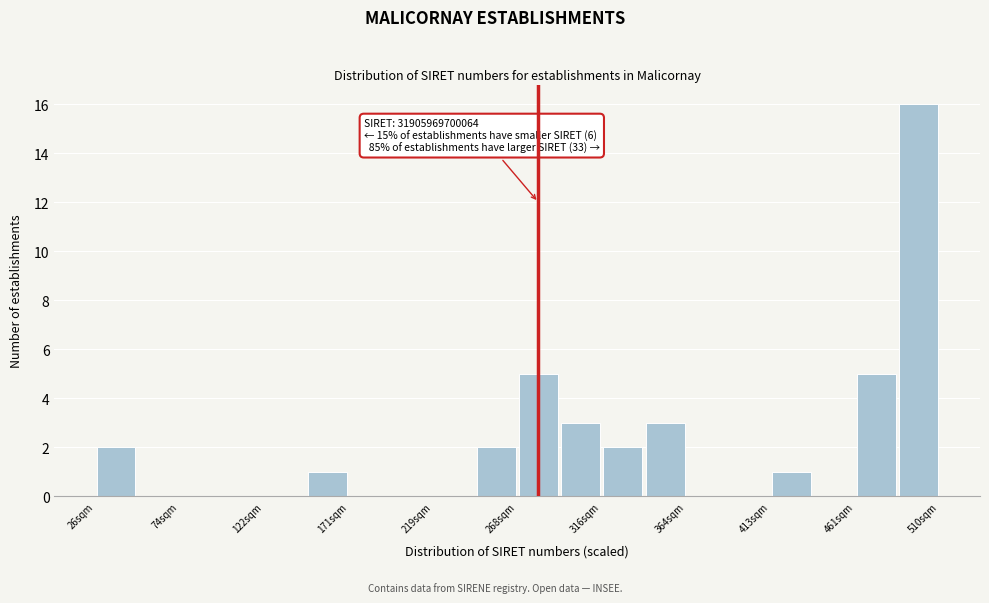

Which range on the x-axis has the tallest bar?

485 to 510